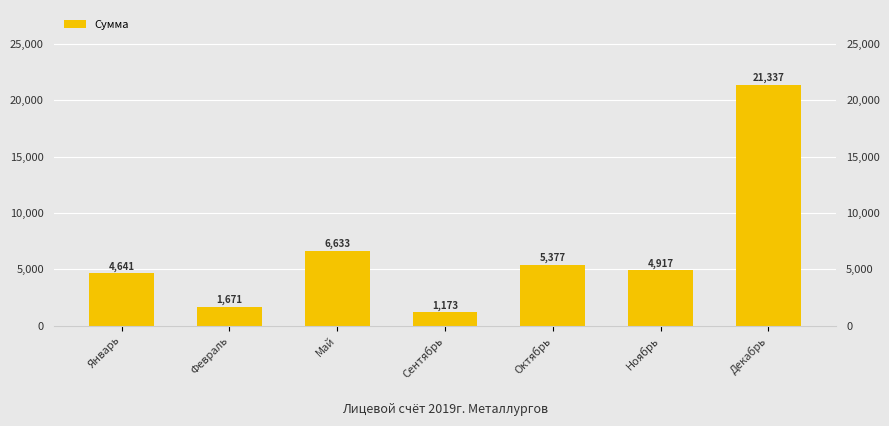

Approximately how many times larger is the value at Декабрь compared to Январь?

4.6